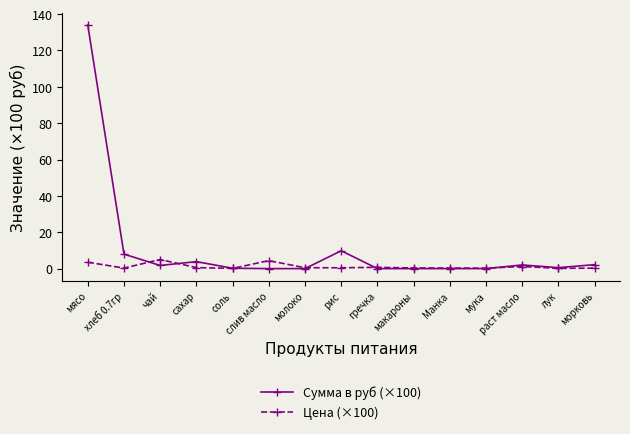

Where is the first local maximum for Цена (×100)?

чай